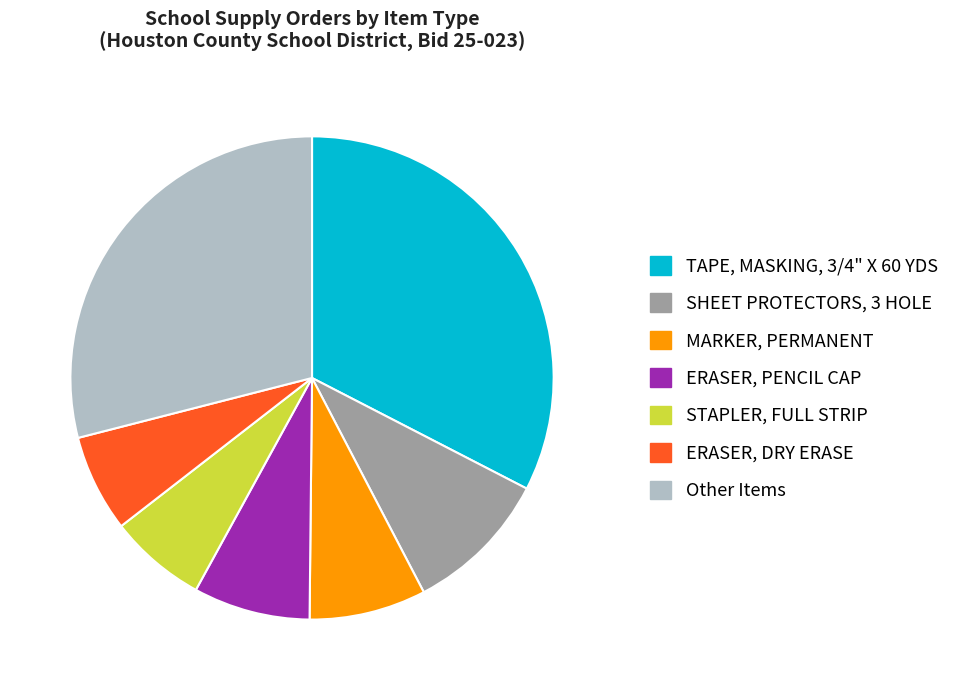

Approximately how many times larger is the value at STAPLER, FULL STRIP compared to SHEET PROTECTORS, 3 HOLE?

0.7